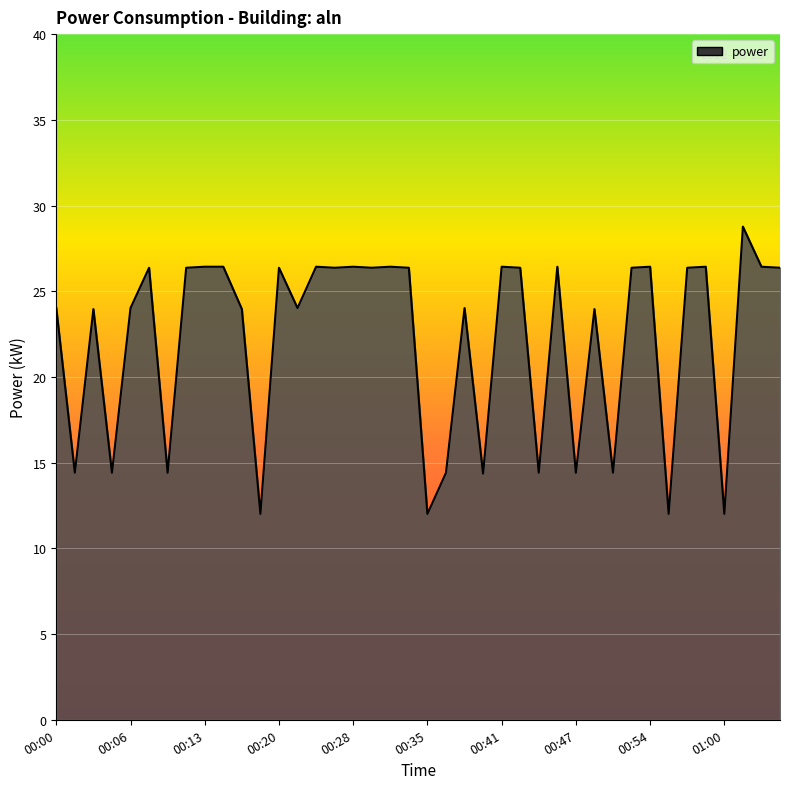

Count the number of values greater than 26.

21